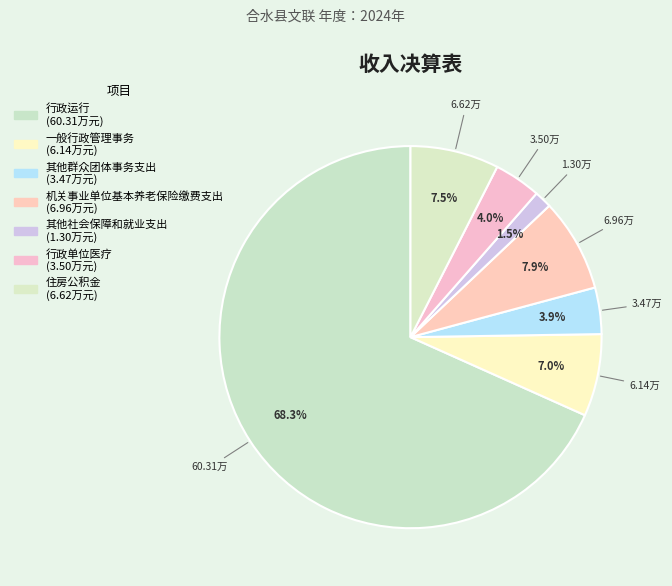

Count the number of slices in the pie.

7